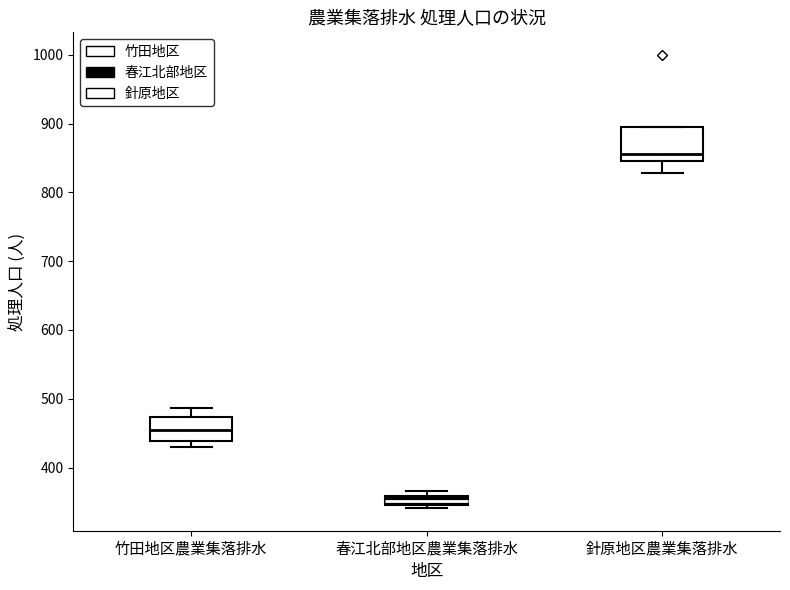

Which box's median line is the lowest?

春江北部地区農業集落排水